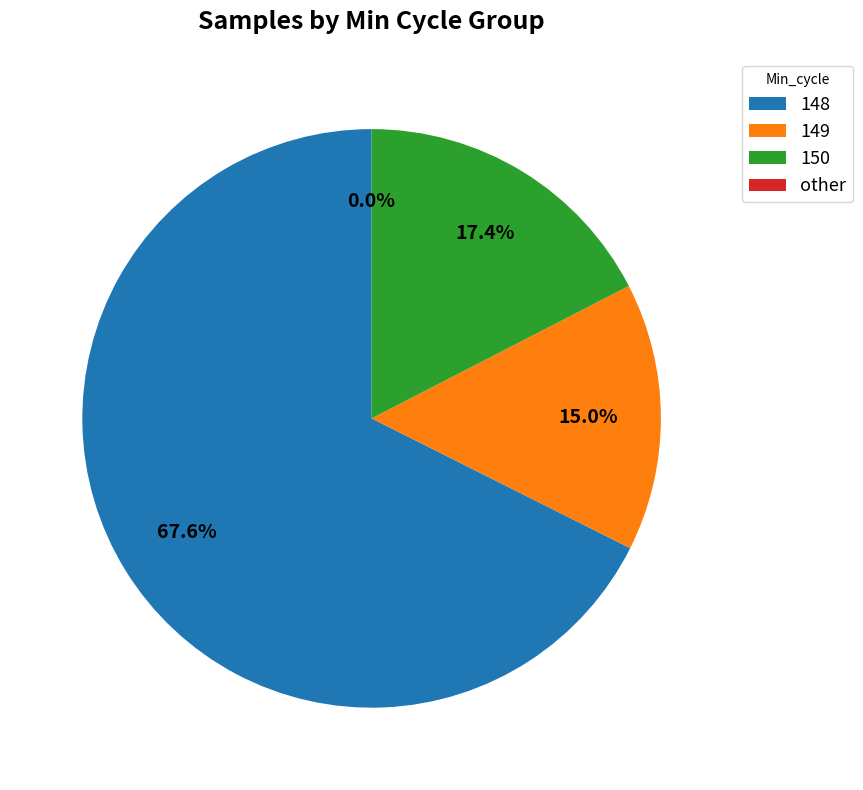

Do Min_cycle_150 and Min_cycle_148 together represent more than half of the pie?

Yes